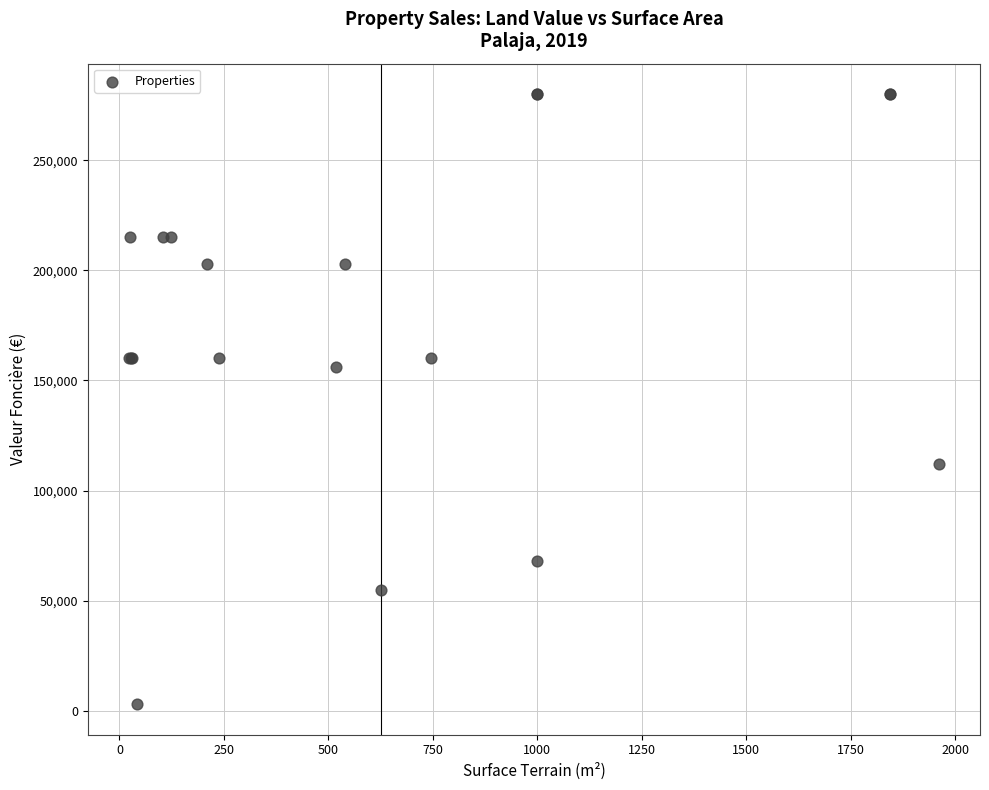

What Y value in the scatter plot is closest to 141537?

156000